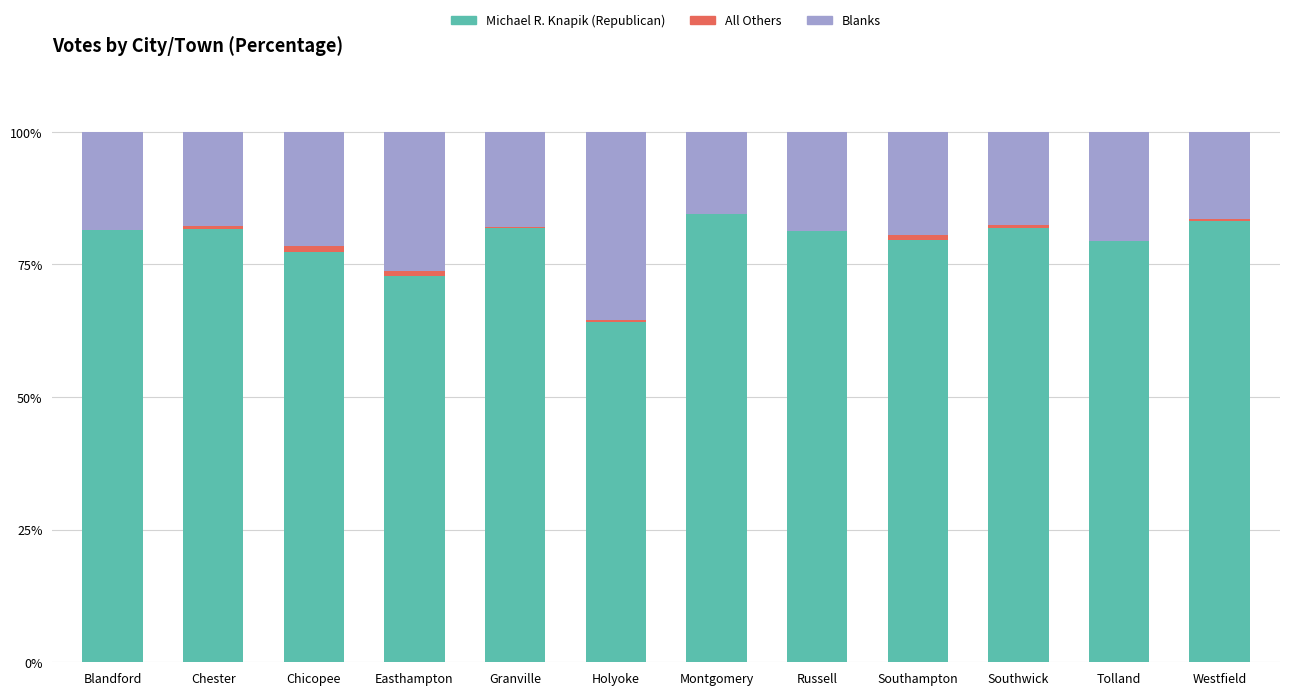

The Michael R. Knapik (Republican) series shows 81.8 at Southwick. True or false?

True